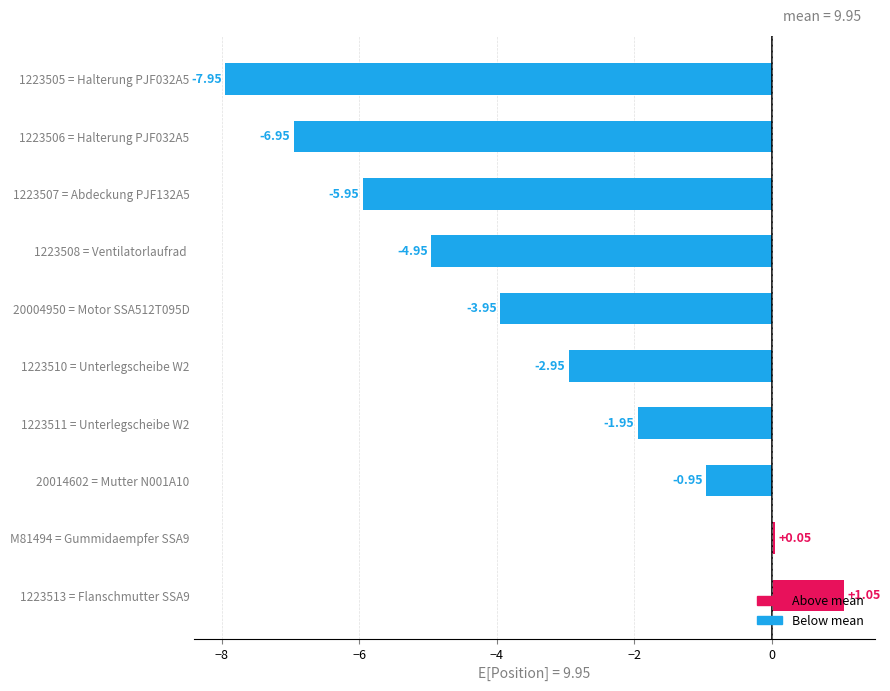

What is the difference between the values at M81494 = Gummidaempfer SSA9 and 1223510 = Unterlegscheibe W2?

3.0